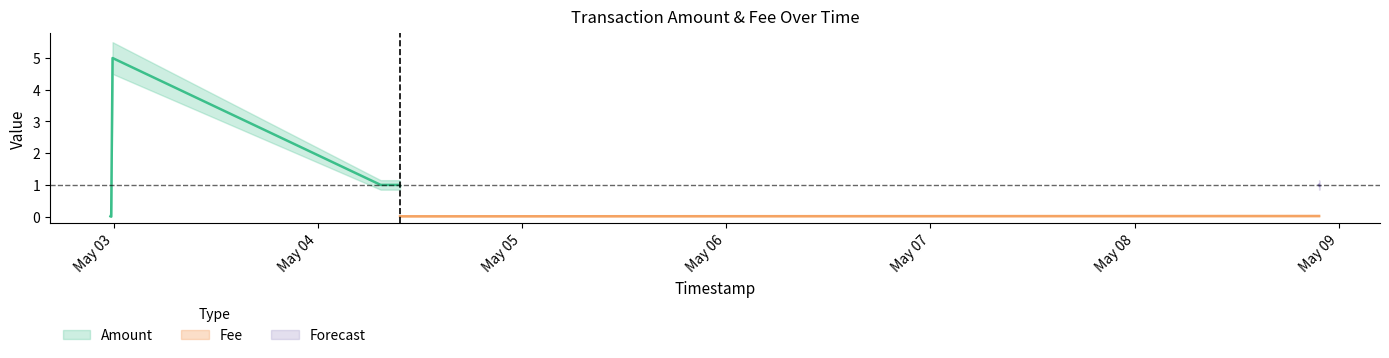

What is the greatest value displayed?

5.0